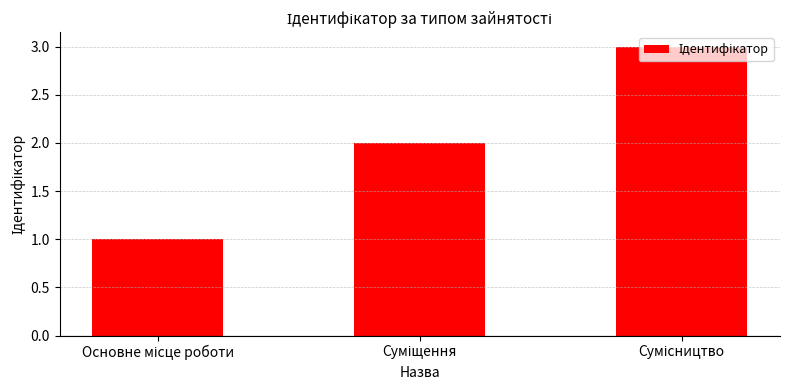

What is the sum of all values?

6